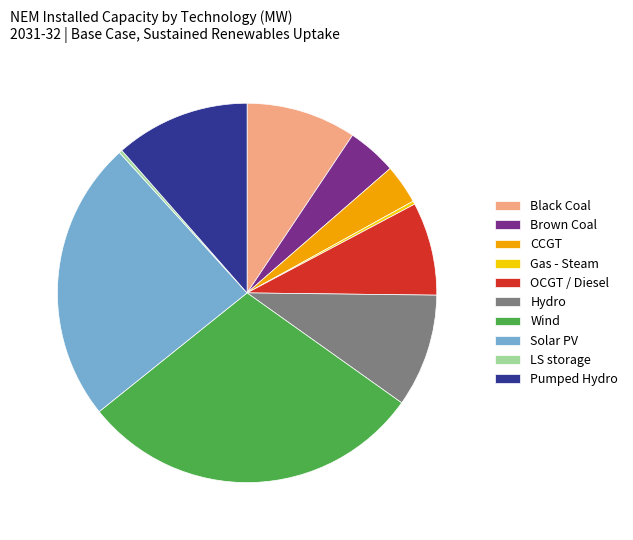

Does any single category account for the majority?

No